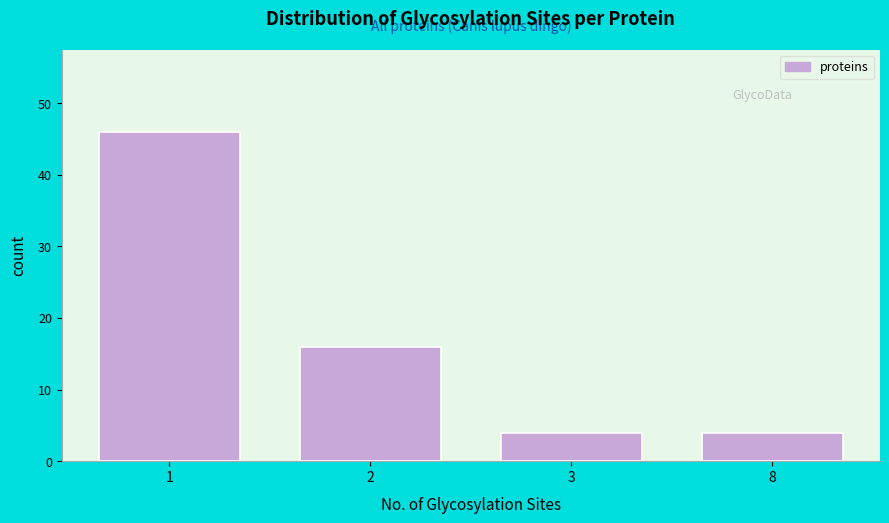

Reading right to left, transcribe all the data shown in this chart.

4	4	16	46